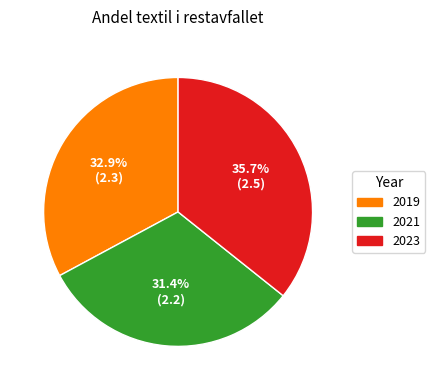

How many segments does this pie chart have?

3